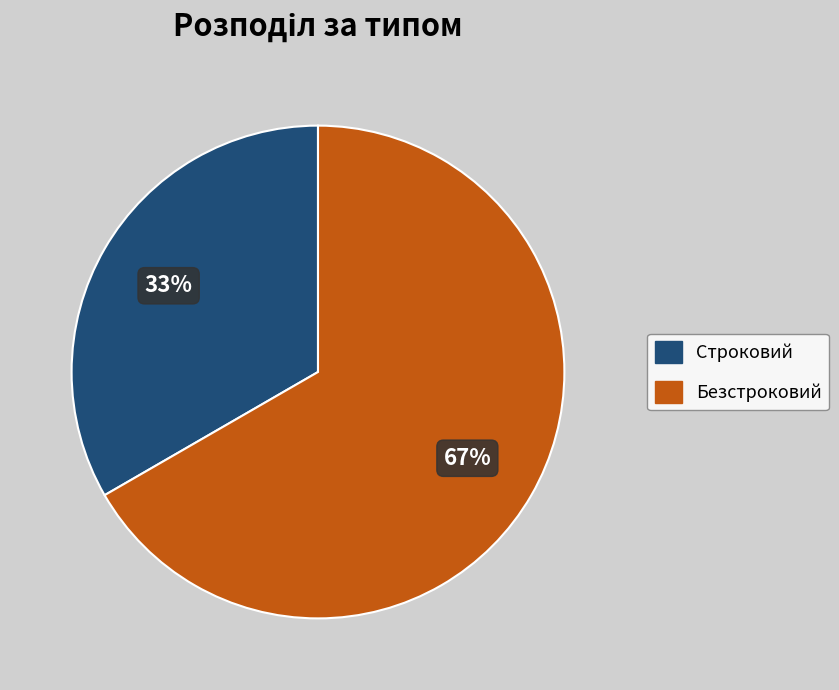

True or false: Строковий accounts for 33% of the total.

True